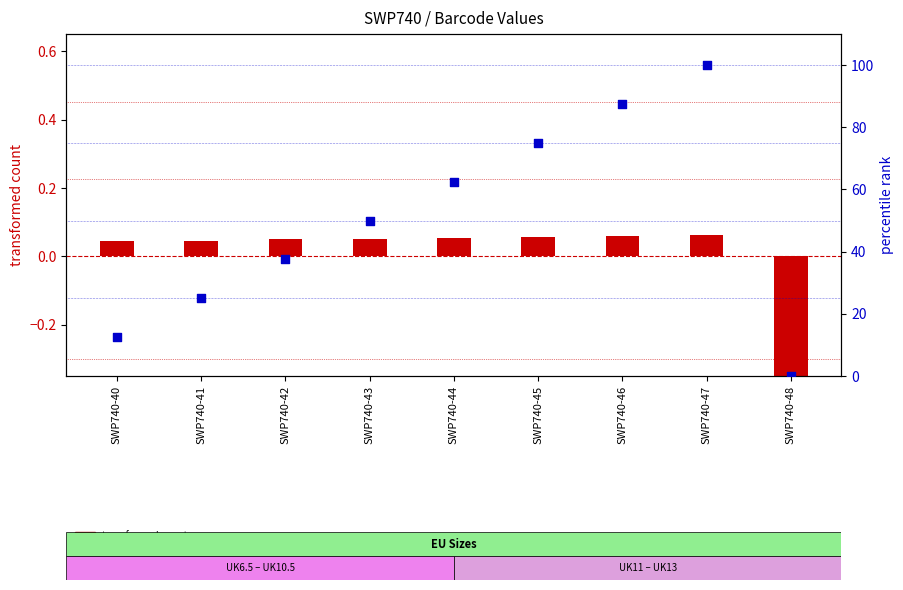

Which series contains the lowest Y value?

transformed count